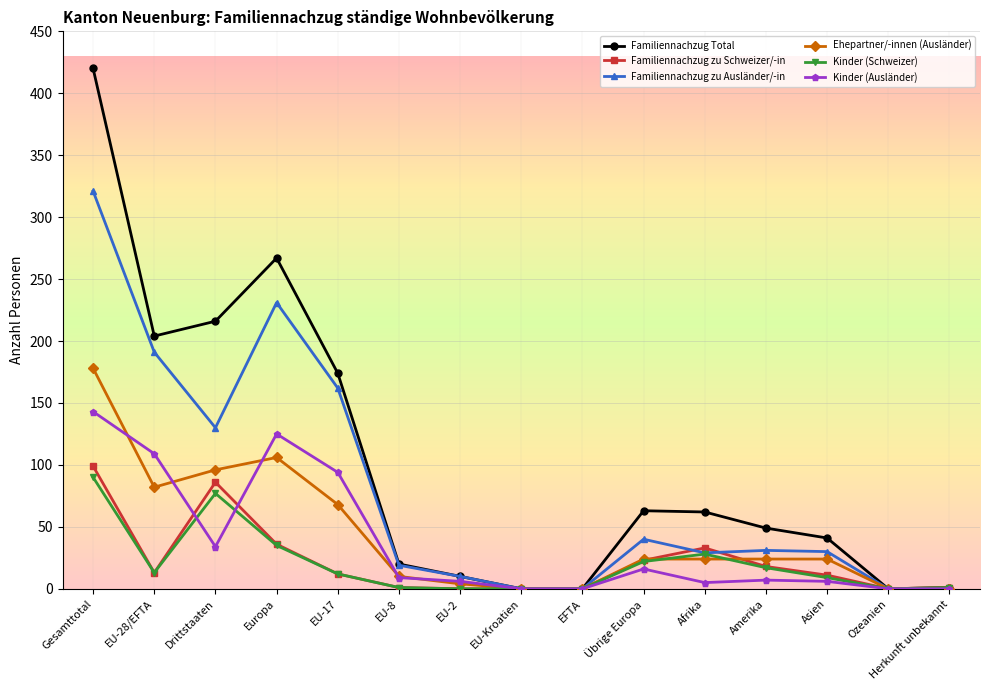

What position from the right is EU-8?

10